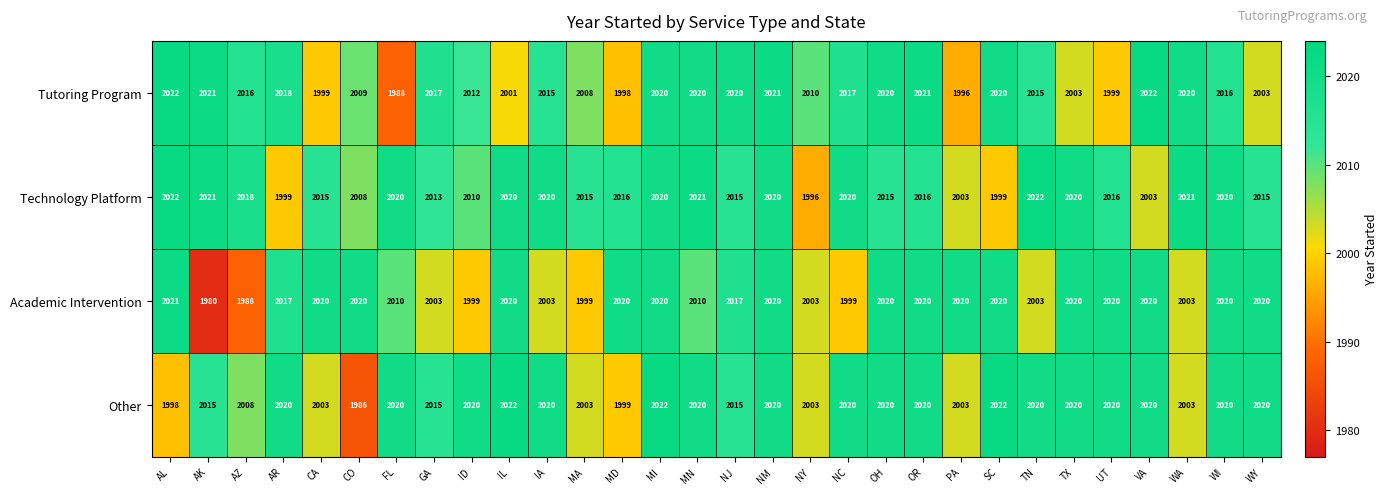

Rank the series at AR from highest to lowest value.

Other, Tutoring Program, Academic Intervention, Technology Platform